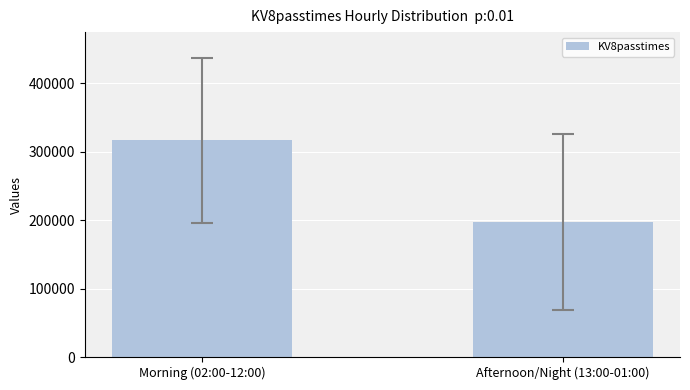

Between Afternoon/Night (13:00-01:00) and Morning (02:00-12:00), which is larger?

Morning (02:00-12:00)